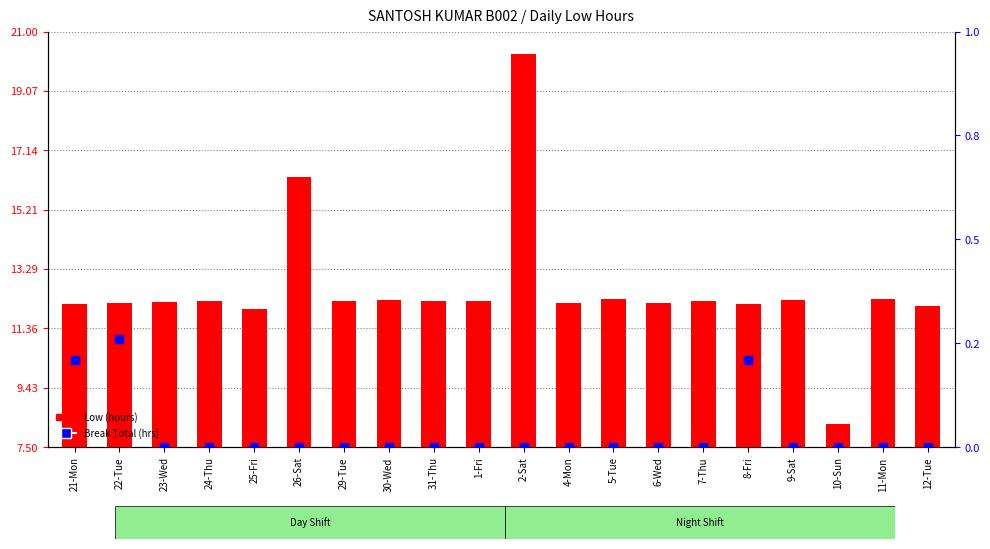

Which series reaches the minimum Y coordinate?

Break Total (hrs)